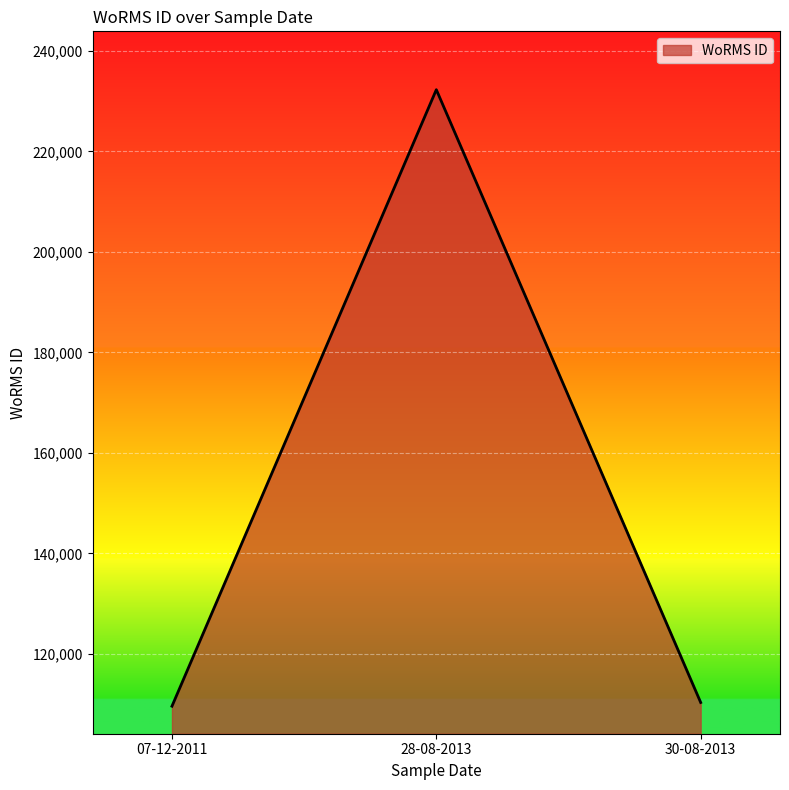

The value at 28-08-2013 is 322916. True or false?

False